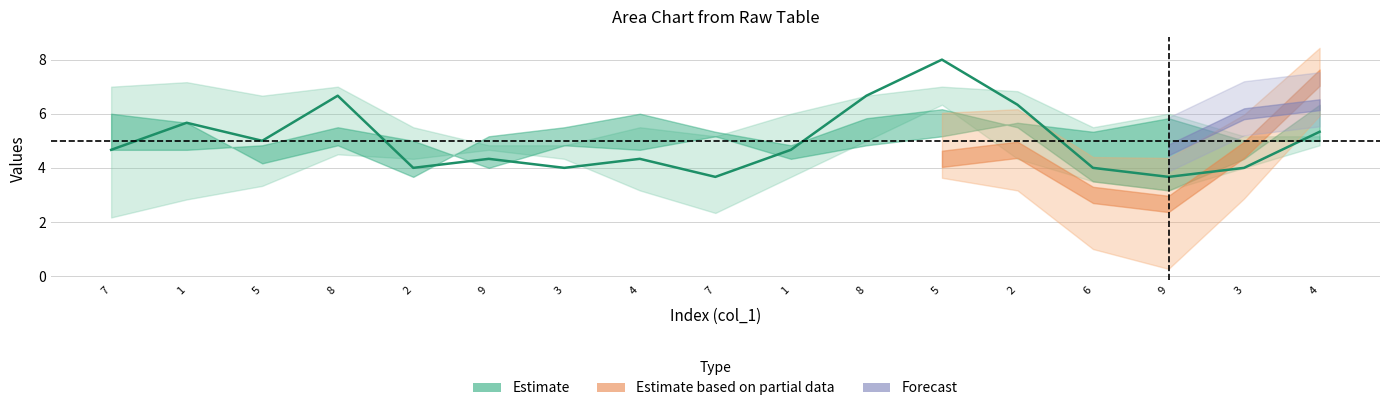

Is this an area chart (filled region under the line)?

No